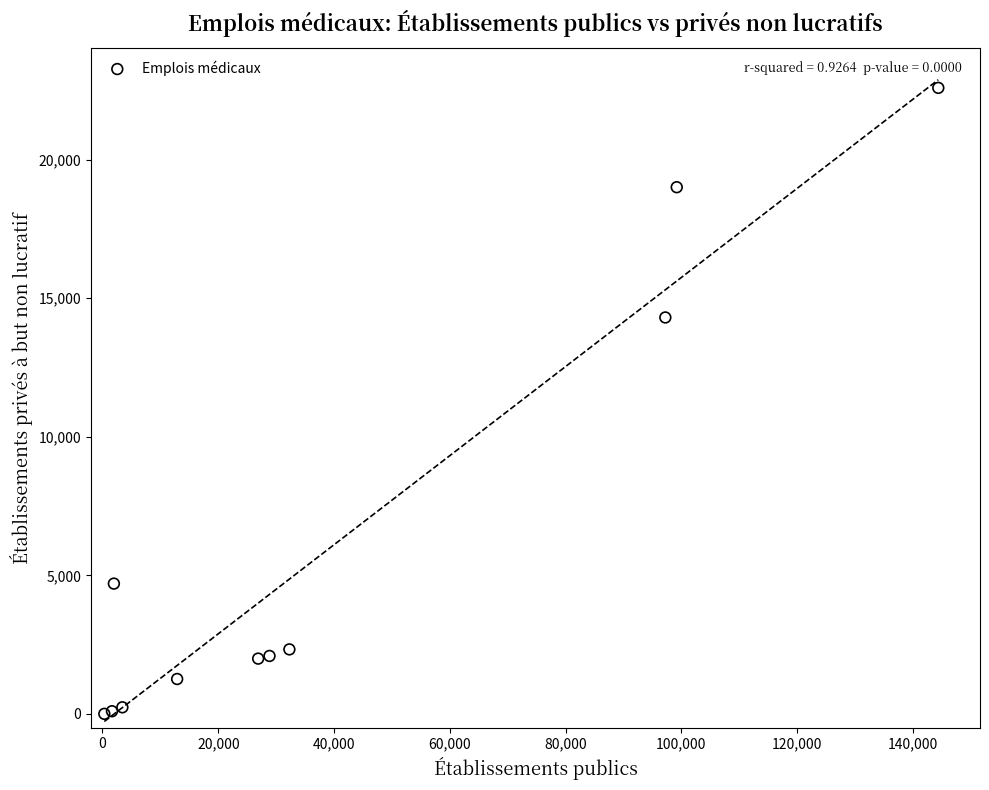

What Y value in the scatter plot is closest to 11296?

14305